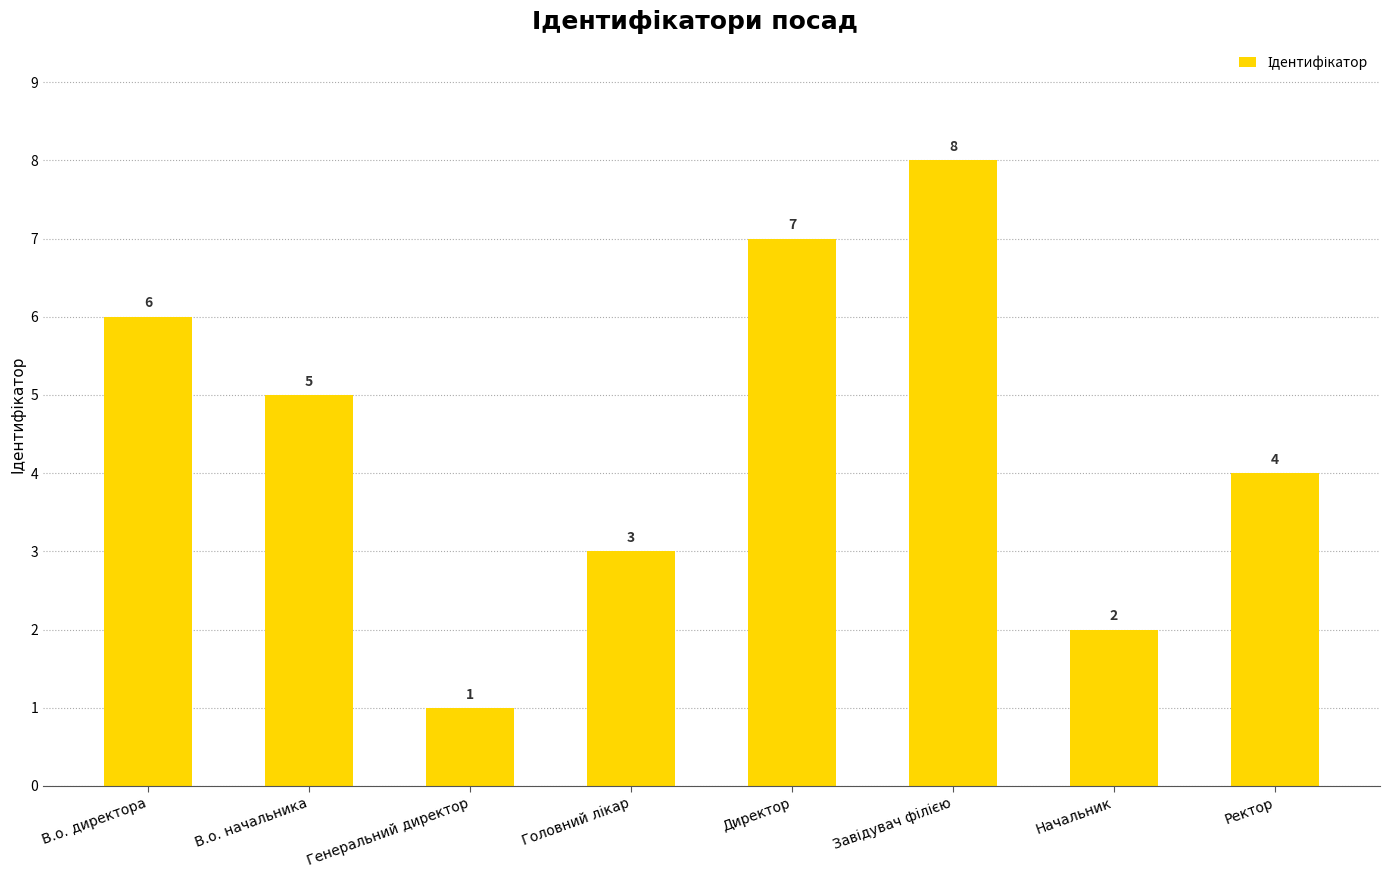

What is the label of the 7th bar from the left?

Начальник